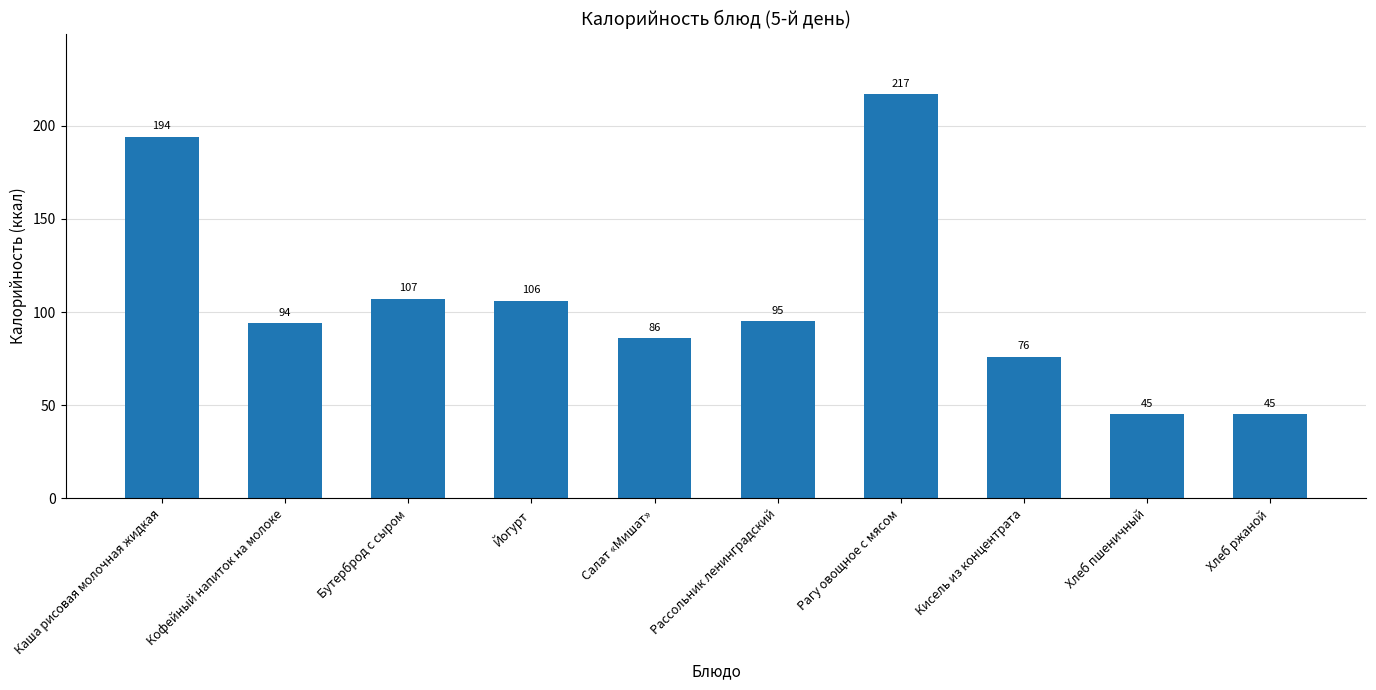

True or false: the data shows 45 at Хлеб пшеничный.

True